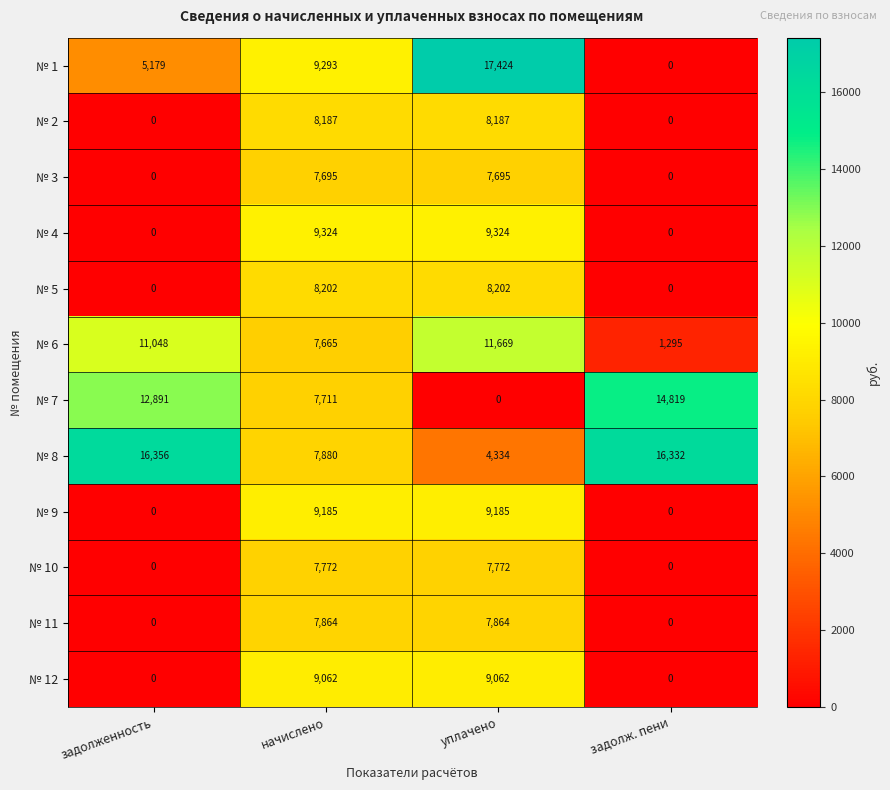

What is the spread (max minus min) of values at начислено?

1659